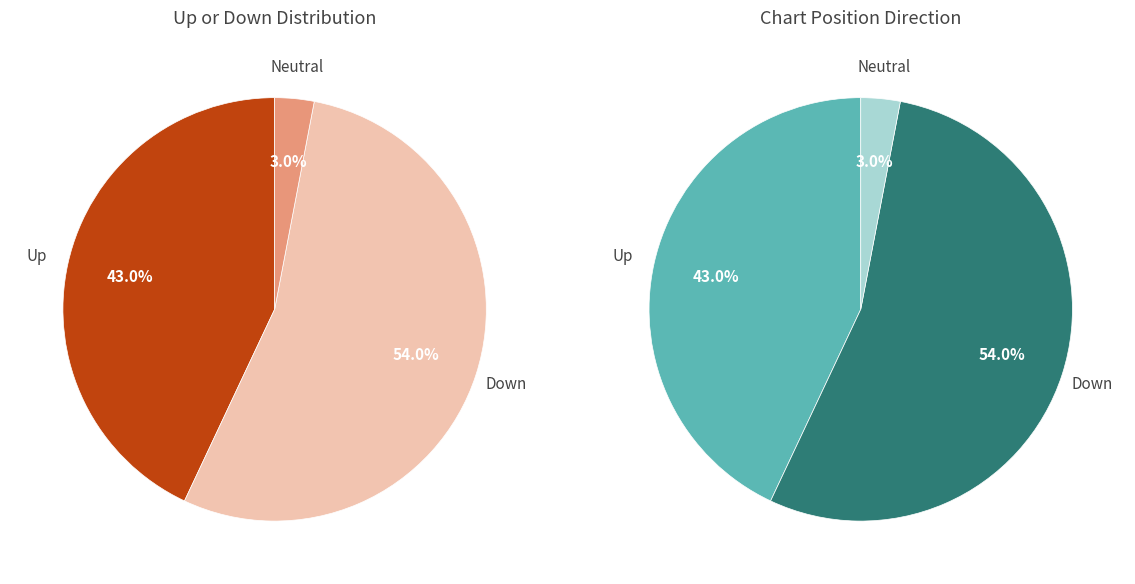

To the nearest percent, what is the difference between the up and - slice percentages?

40%